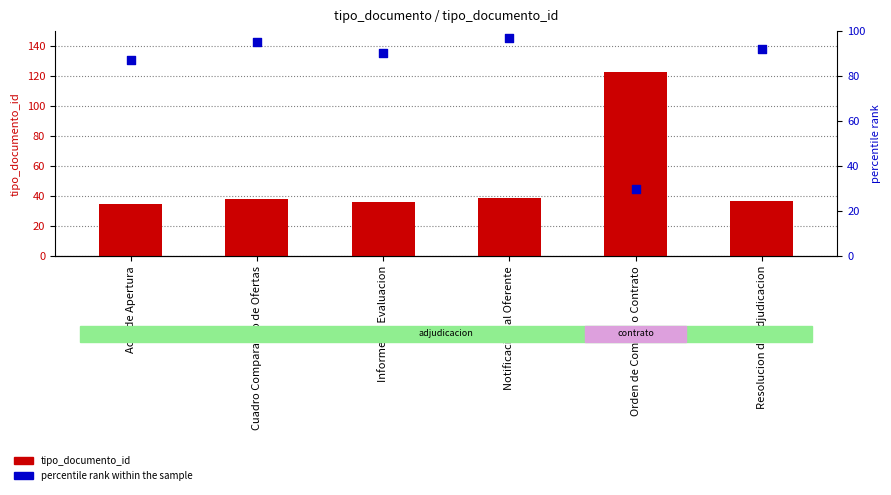

What is the total value across all series at Notificacion al Oferente?

136